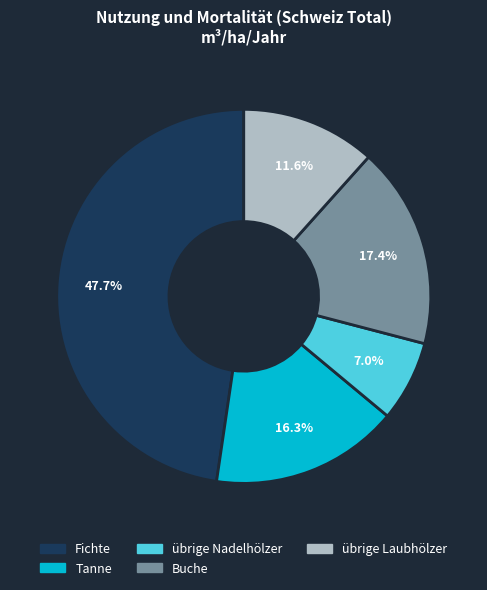

What percentage is the Tanne slice, to the nearest percent?

16%